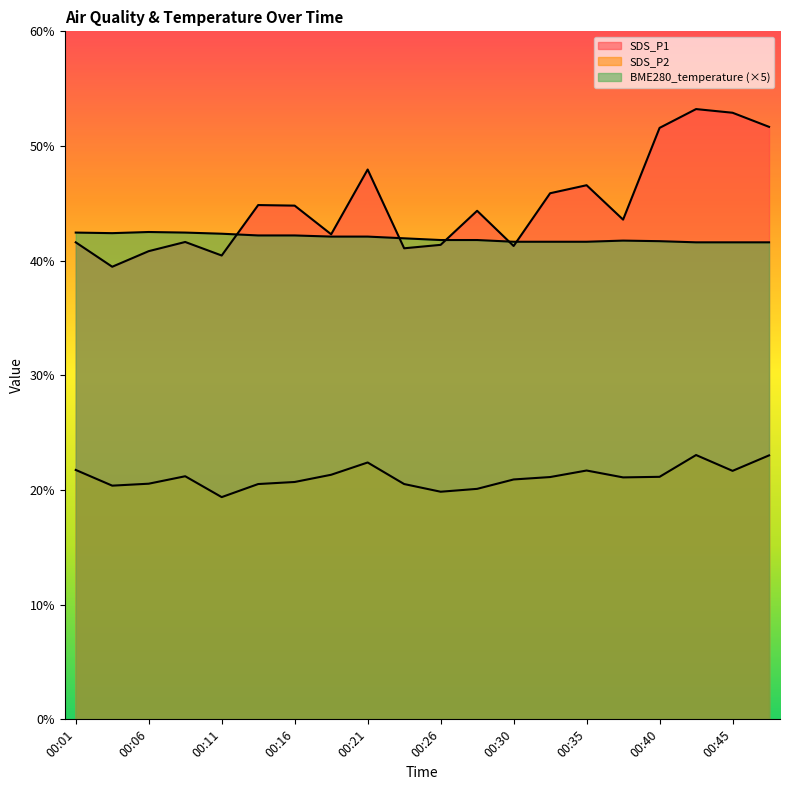

Count the number of categories in the chart.

20